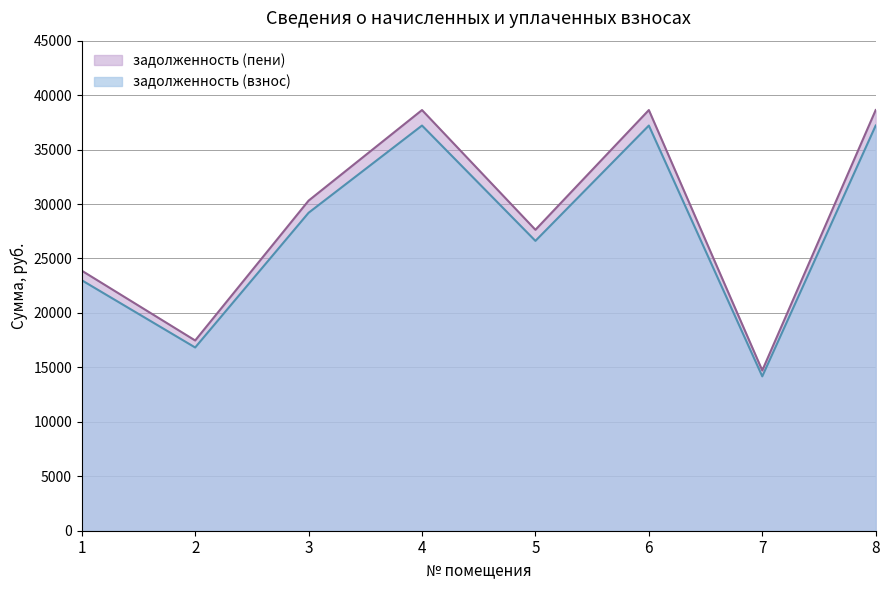

Is the value of задолженность (пени) at 6 greater than the value of задолженность (взнос) at 5?

Yes